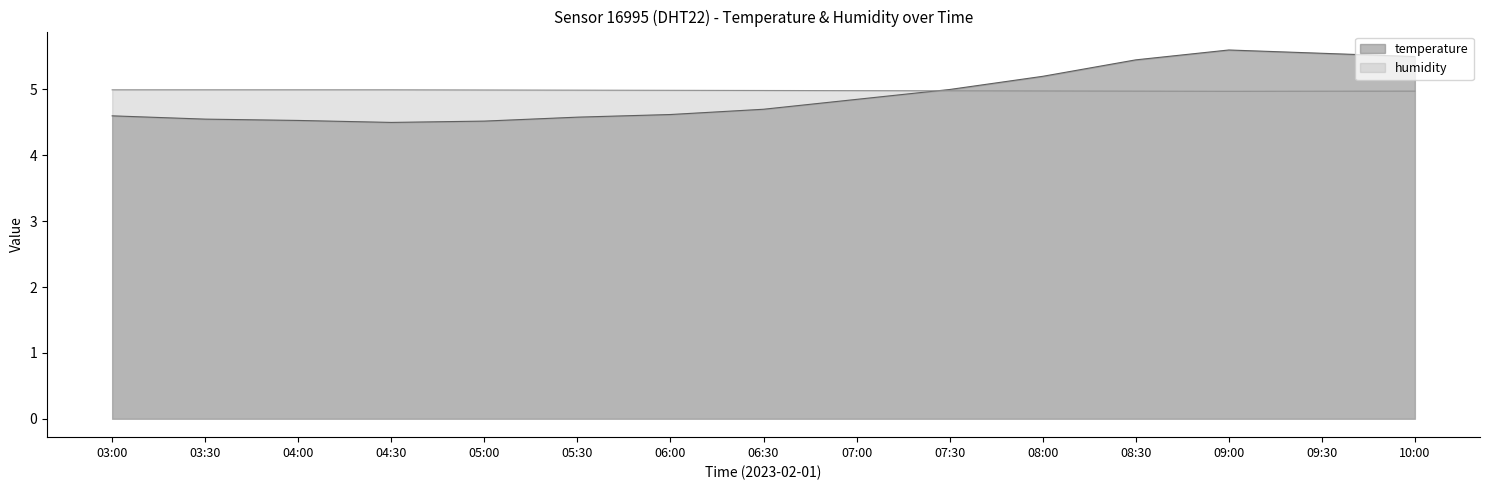

Does the chart have visible grid lines?

No